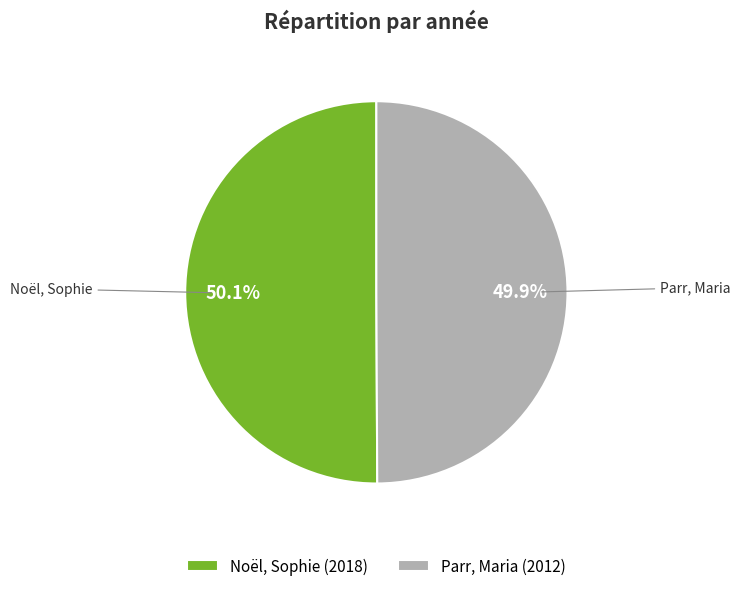

Is the sum of Noël, Sophie and Parr, Maria greater than half?

Yes